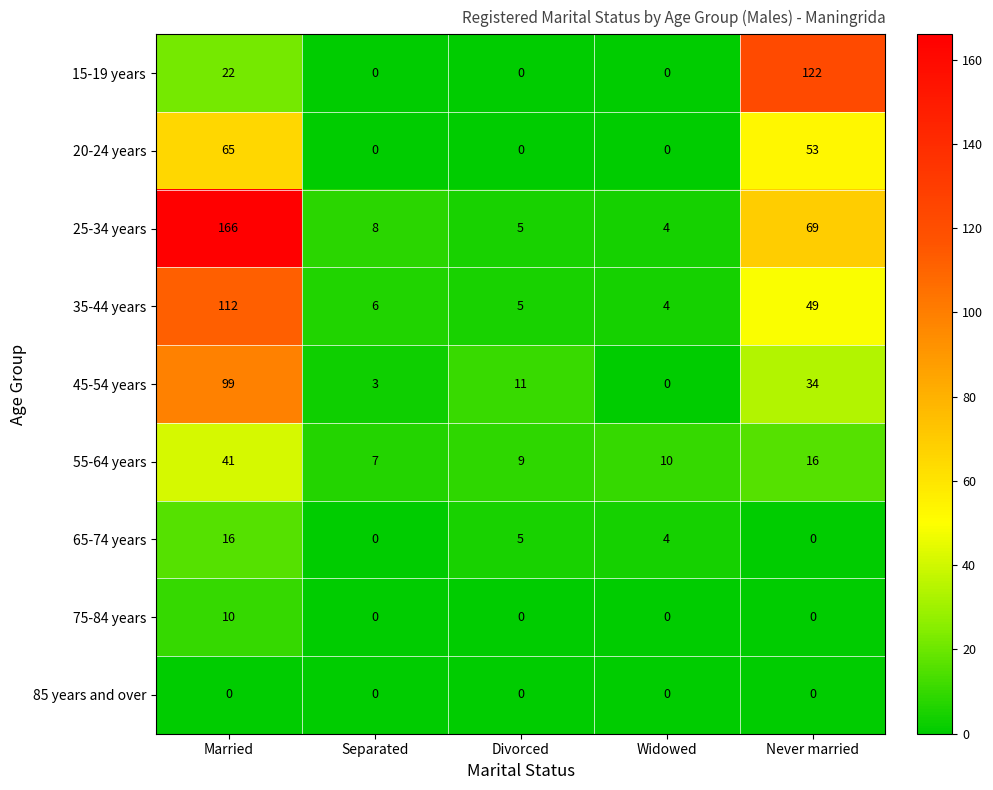

What is the average value of the 65-74 years series?

5